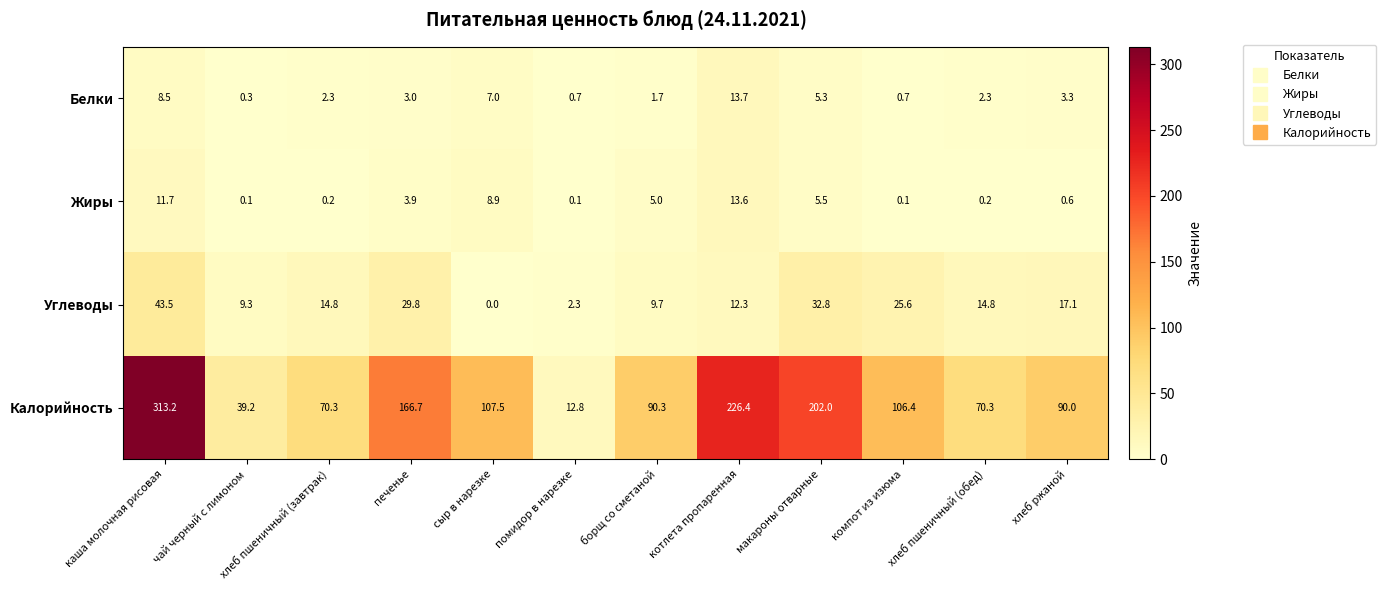

Which series has the largest total across all categories?

Калорийность